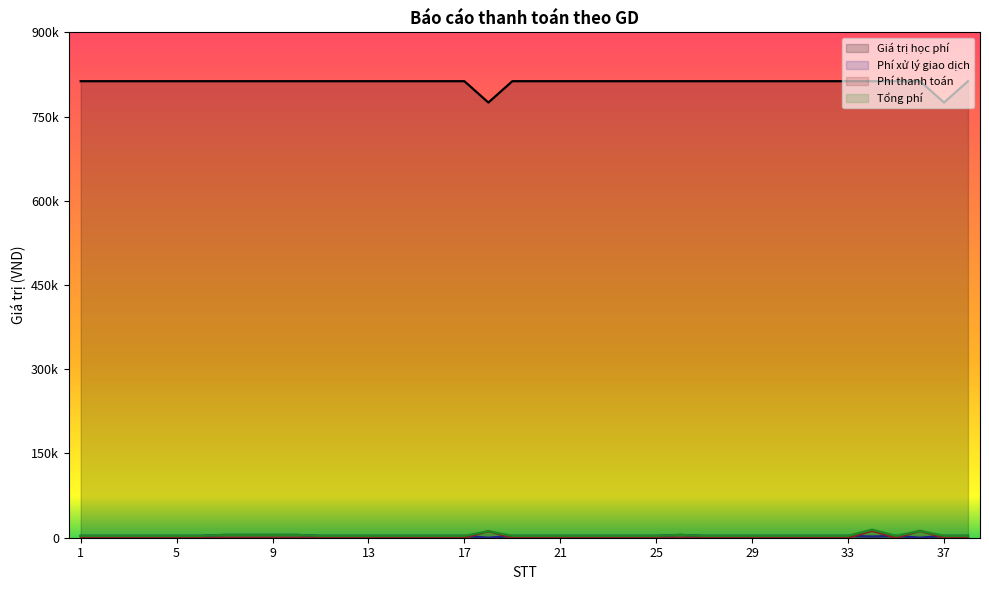

Which category has the lowest value in the Phí xử lý giao dịch series?

18